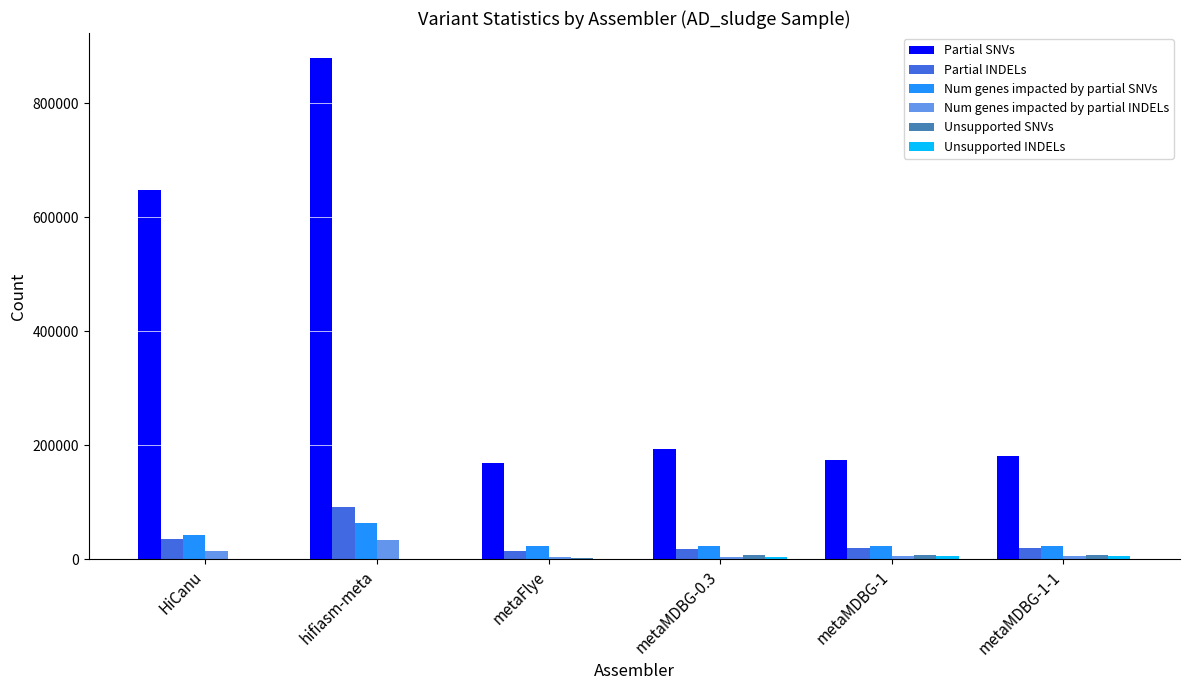

Which series has the largest total across all categories?

Partial SNVs